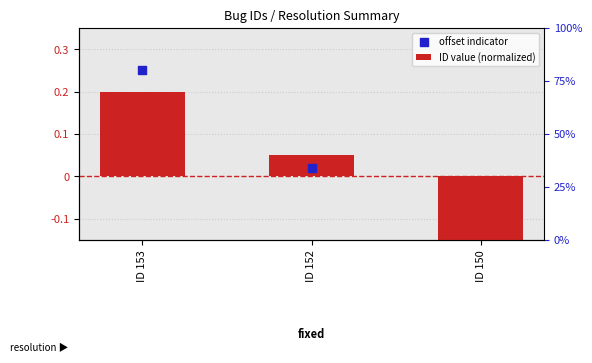

At which category is the sum across all series the highest?

ID 153